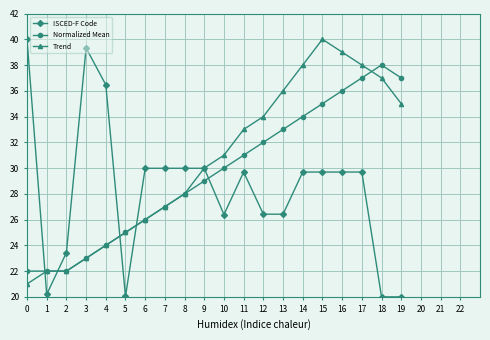

At how many categories does at least one series exceed 27?

17